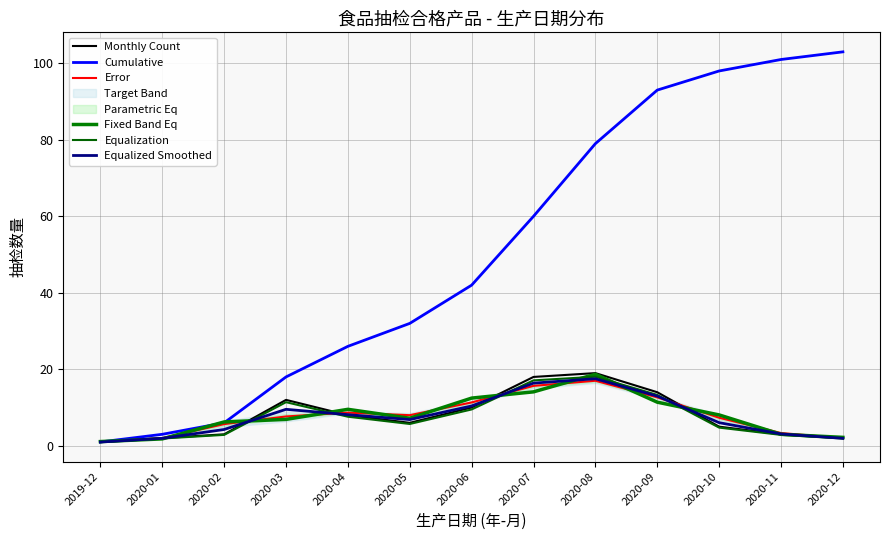

Between 2020-09 and 2020-04, which is larger?

2020-09